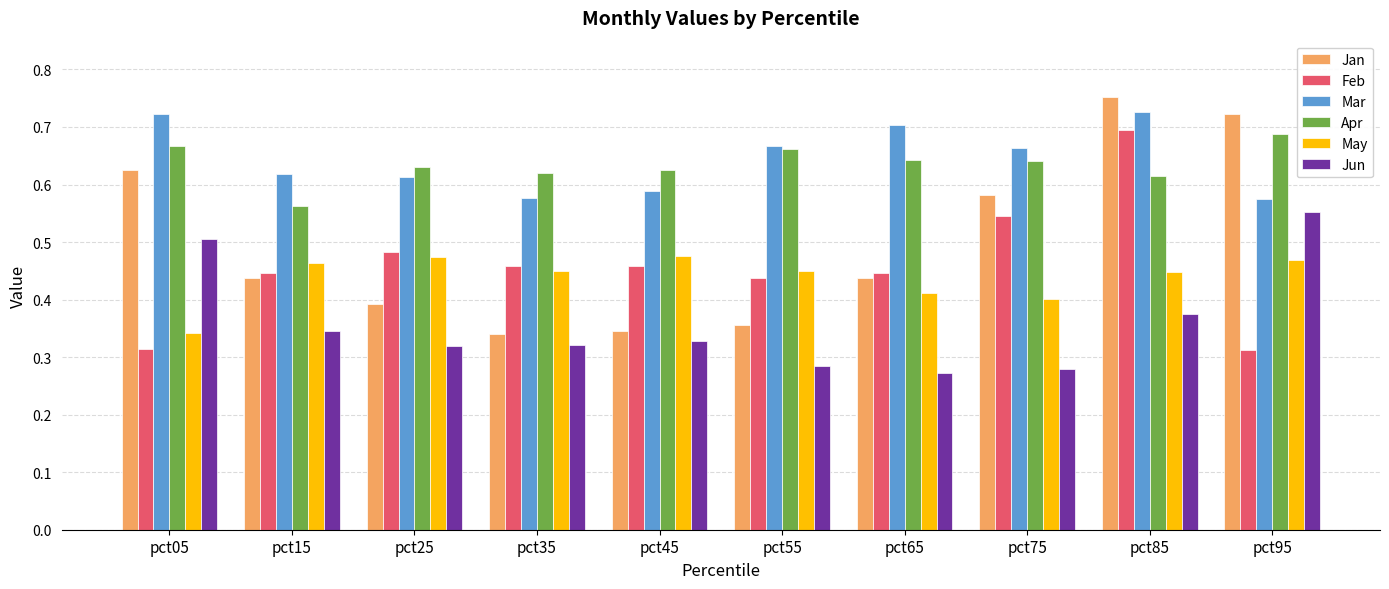

Which series has the largest total across all categories?

Mar